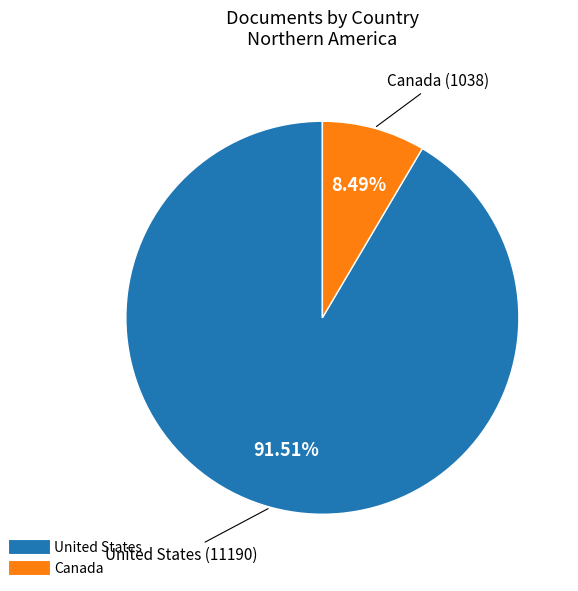

What percentage is the United States slice, to the nearest percent?

92%